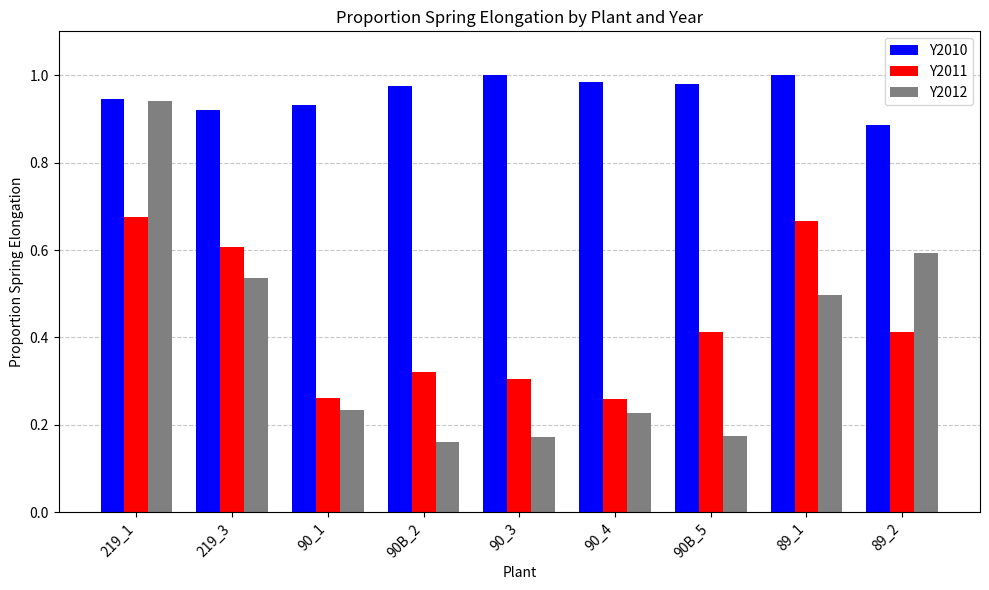

What is the approximate value of Y2011 at 219_3?

0.6